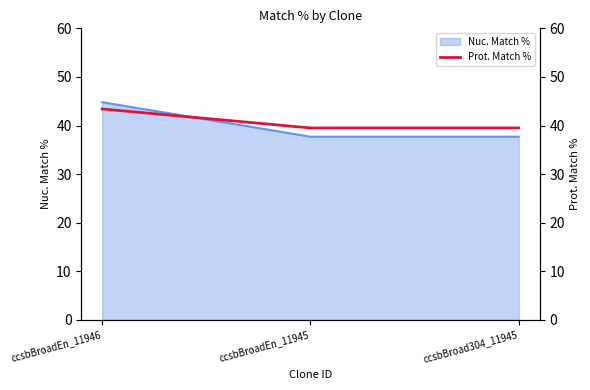

List the labels in order of value, smallest first.

ccsbBroadEn_11945, ccsbBroad304_11945, ccsbBroadEn_11946